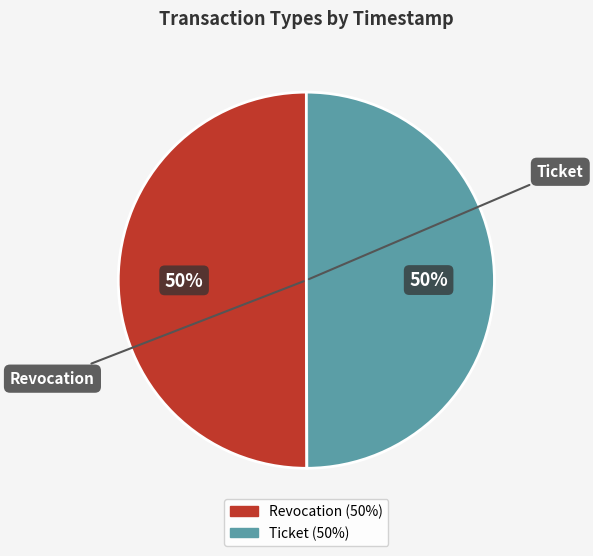

How many slices are in this pie chart?

2